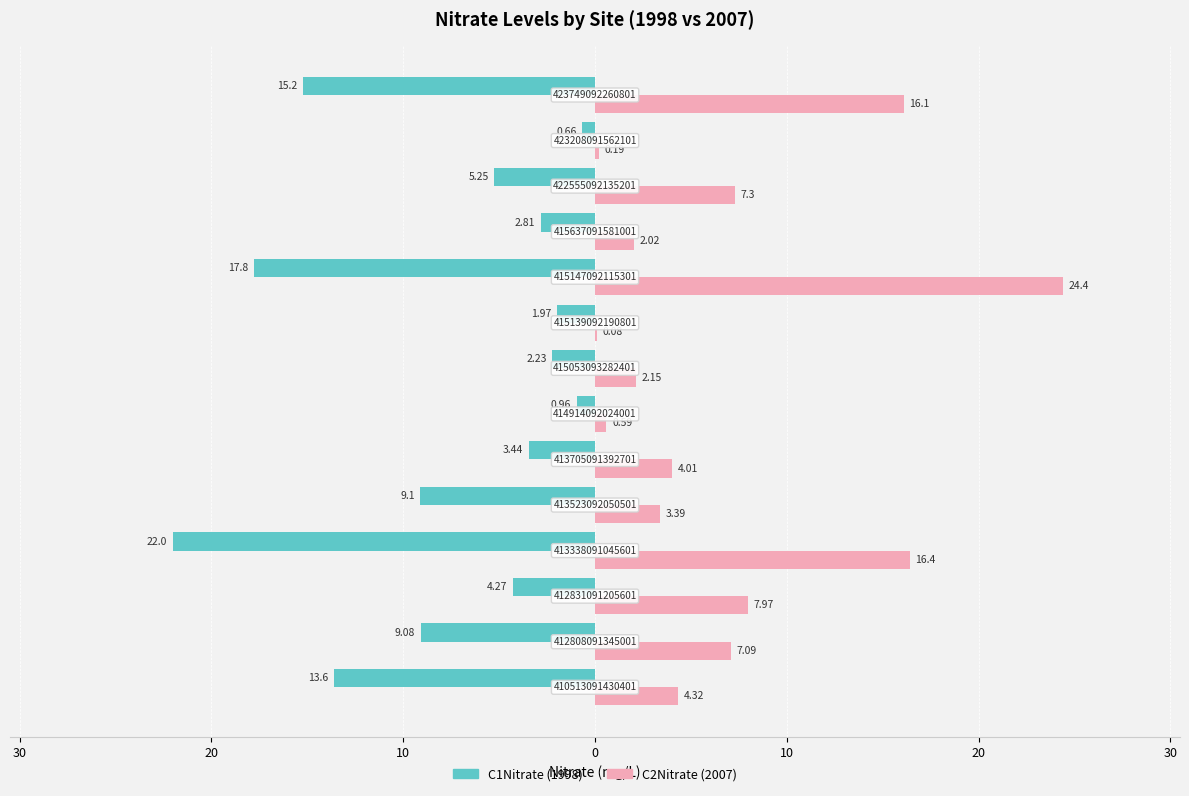

What is the average value of the C1Nitrate (1998) series?

-7.7